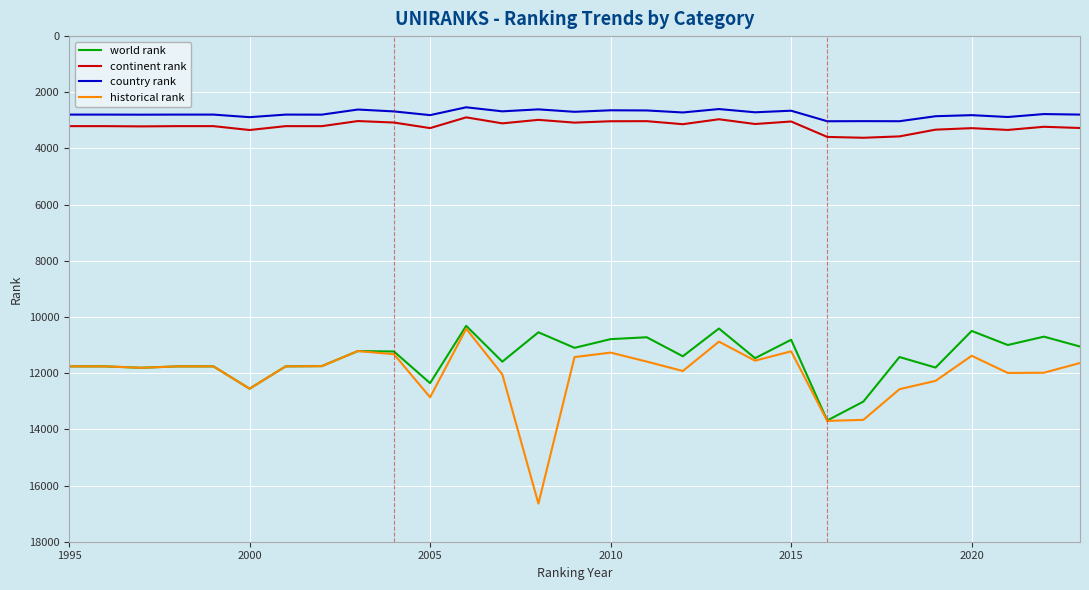

What is the maximum value shown in the chart?

16643